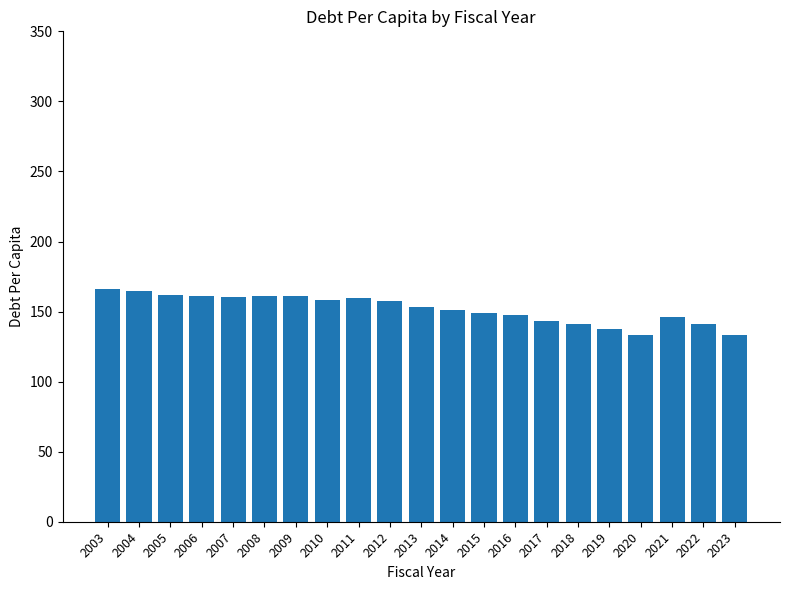

What is the smallest value displayed?

133.4